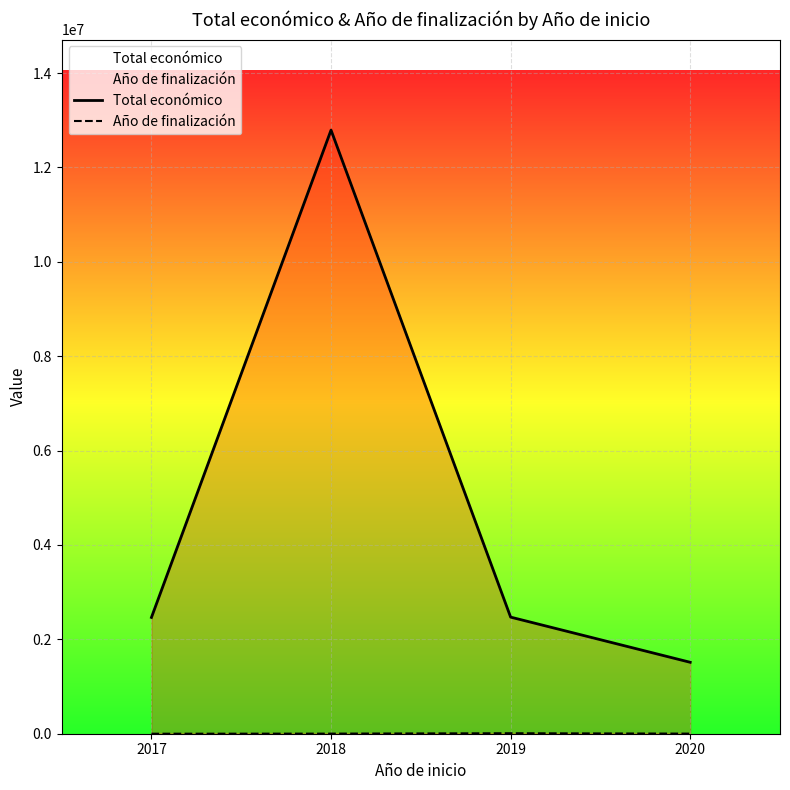

How many values in the Año de finalización series are below 2022?

2